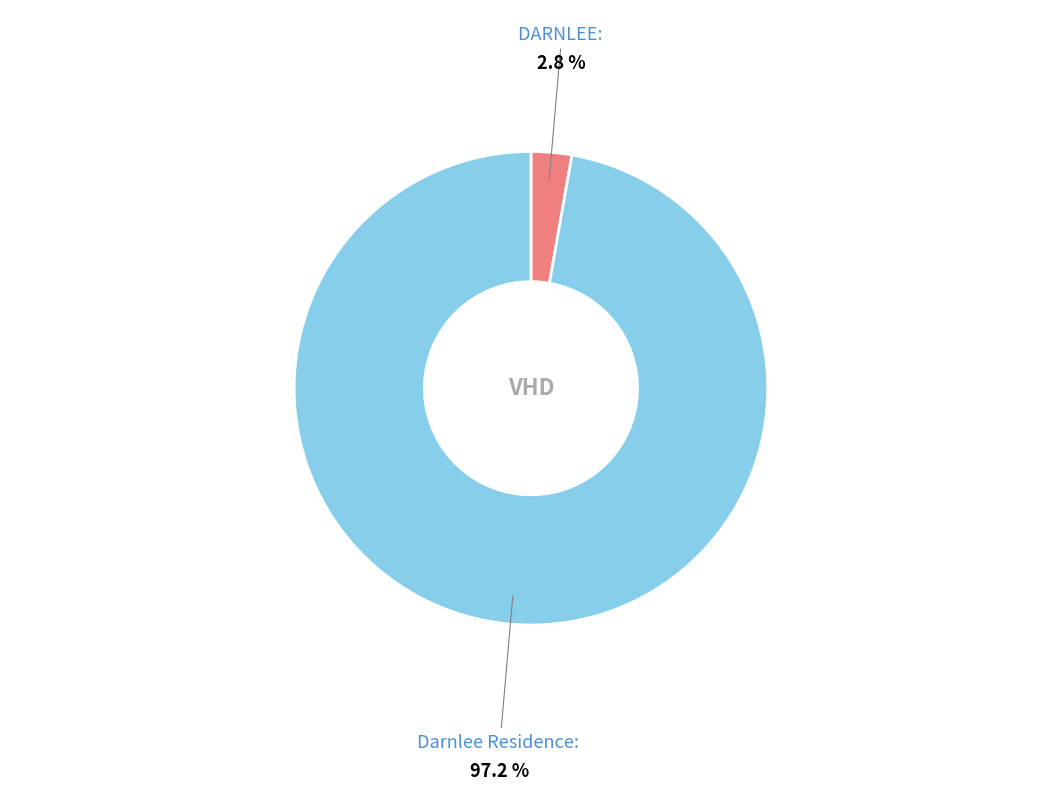

Is there a majority slice in this chart?

Yes